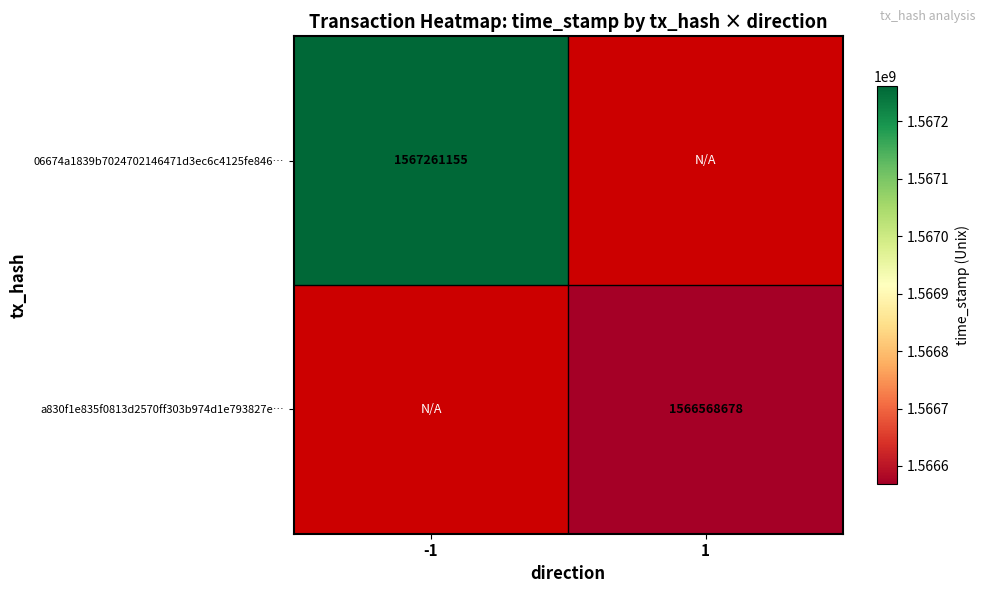

Is the value of 06674a1839b7024702146471d3ec6c4125fe846… at -1 greater than the value of a830f1e835f0813d2570ff303b974d1e793827e… at 1?

Yes